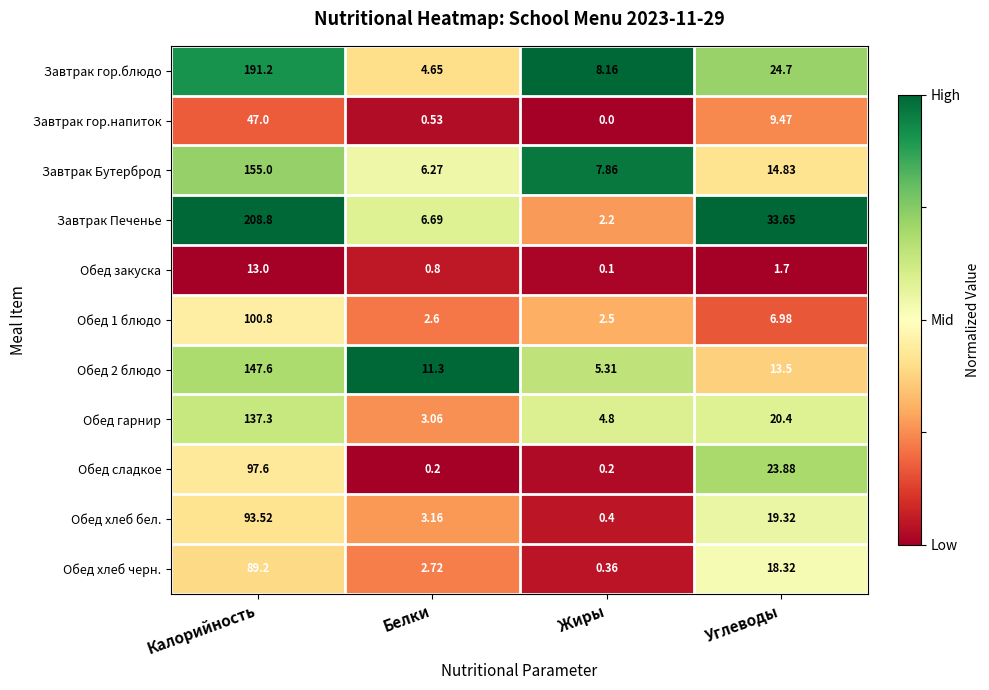

Which category has the highest value in the Обед хлеб бел. series?

Калорийность